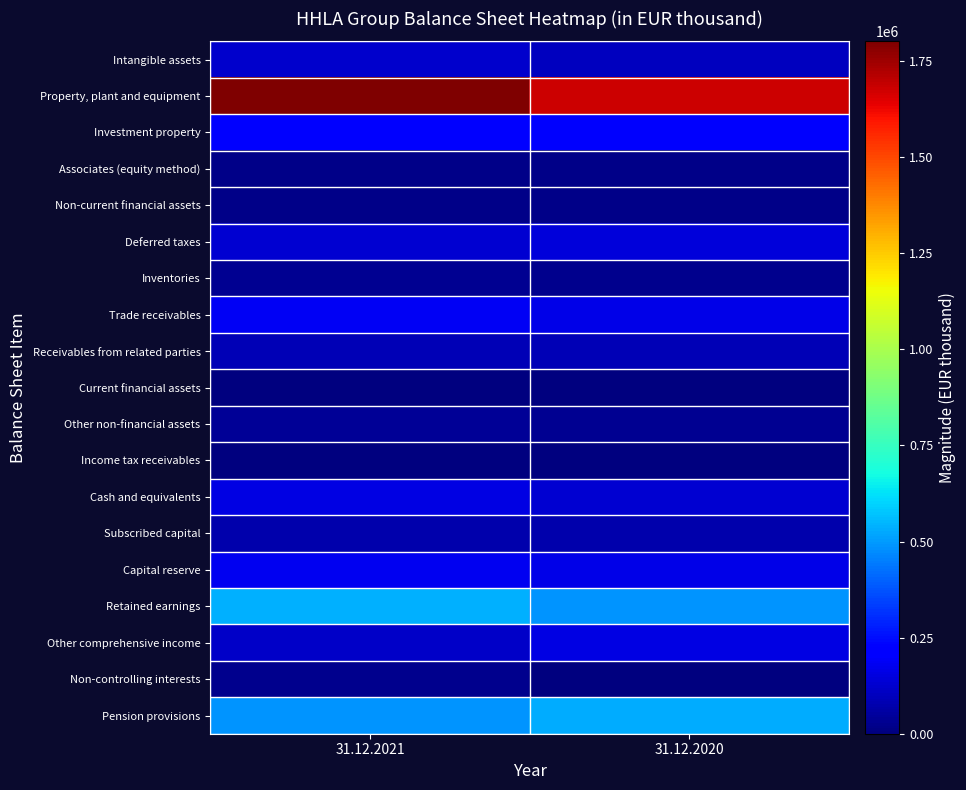

Reading left to right, extract all data points from this chart.

Intangible assets: 31.12.2021=119899	31.12.2020=100840
Property, plant and equipment: 31.12.2021=1801047	31.12.2020=1677635
Investment property: 31.12.2021=212587	31.12.2020=197138
Associates (equity method): 31.12.2021=16912	31.12.2020=17418
Non-current financial assets: 31.12.2021=15684	31.12.2020=16427
Deferred taxes: 31.12.2021=127882	31.12.2020=141420
Inventories: 31.12.2021=33551	31.12.2020=25554
Trade receivables: 31.12.2021=188271	31.12.2020=166913
Receivables from related parties: 31.12.2021=86140	31.12.2020=85283
Current financial assets: 31.12.2021=4100	31.12.2020=3134
Other non-financial assets: 31.12.2021=39799	31.12.2020=31133
Income tax receivables: 31.12.2021=490	31.12.2020=1369
Cash and equivalents: 31.12.2021=155533	31.12.2020=126858
Subscribed capital: 31.12.2021=75220	31.12.2020=74405
Capital reserve: 31.12.2021=179718	31.12.2020=164599
Retained earnings: 31.12.2021=541070	31.12.2020=487544
Other comprehensive income: 31.12.2021=118401	31.12.2020=155456
Non-controlling interests: 31.12.2021=27621	31.12.2020=4089
Pension provisions: 31.12.2021=489300	31.12.2020=531144